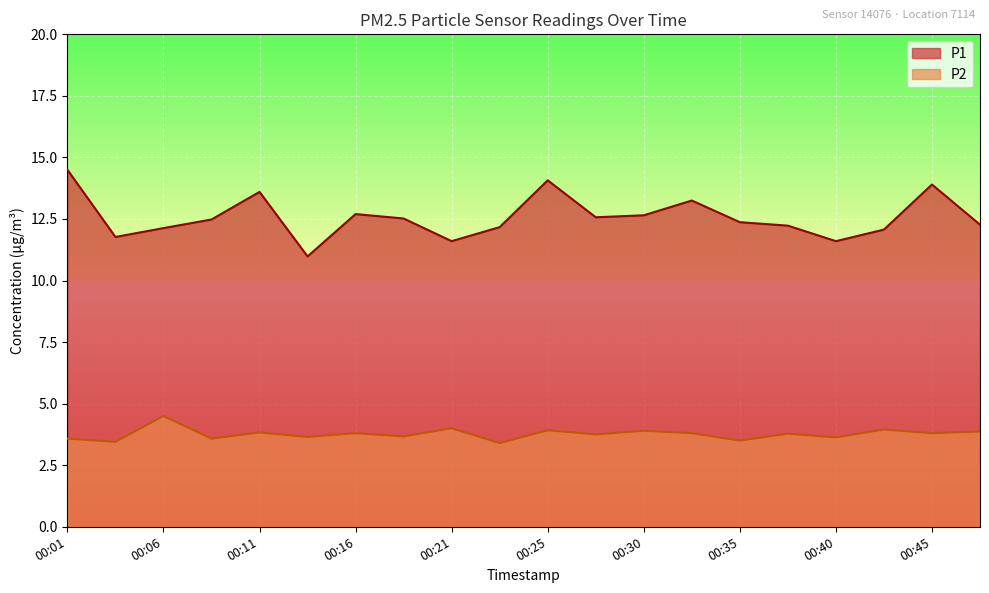

What is the difference between the P1 values at 00:45 and 00:38?

1.7